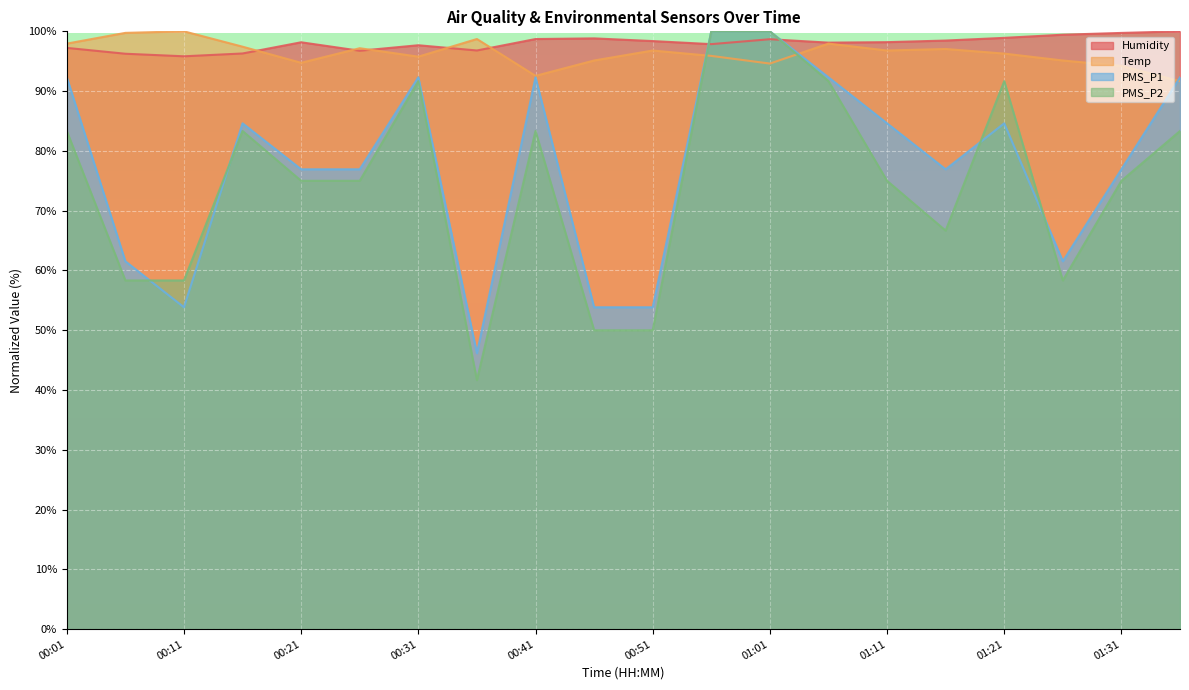

What are all the series names shown in the legend?

Humidity, Temp, PMS_P1, PMS_P2